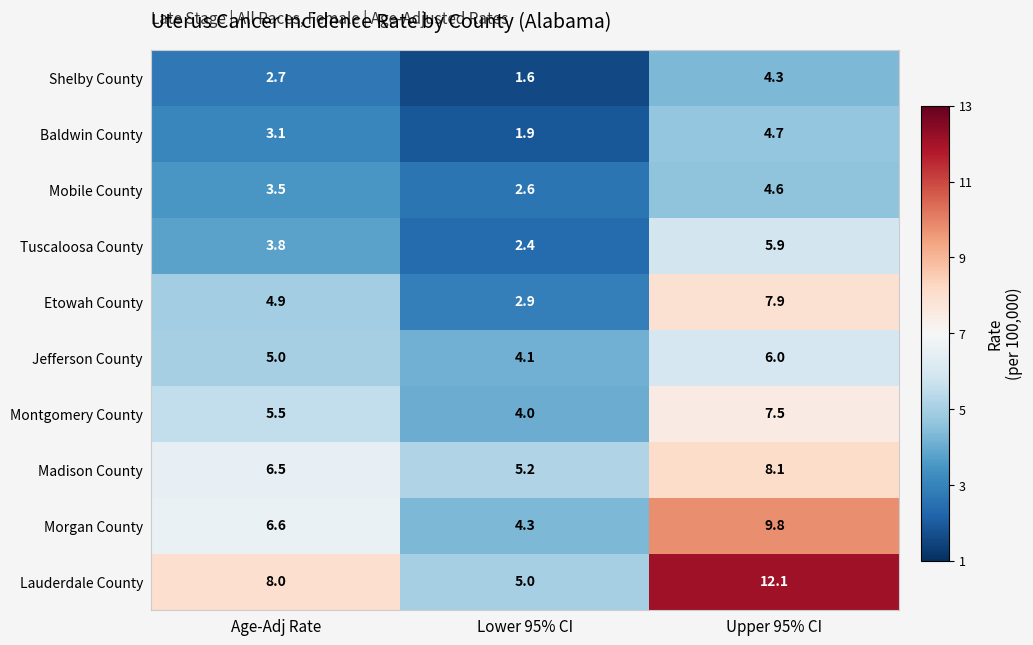

What is the spread (max minus min) of values at Upper 95% CI?

7.8